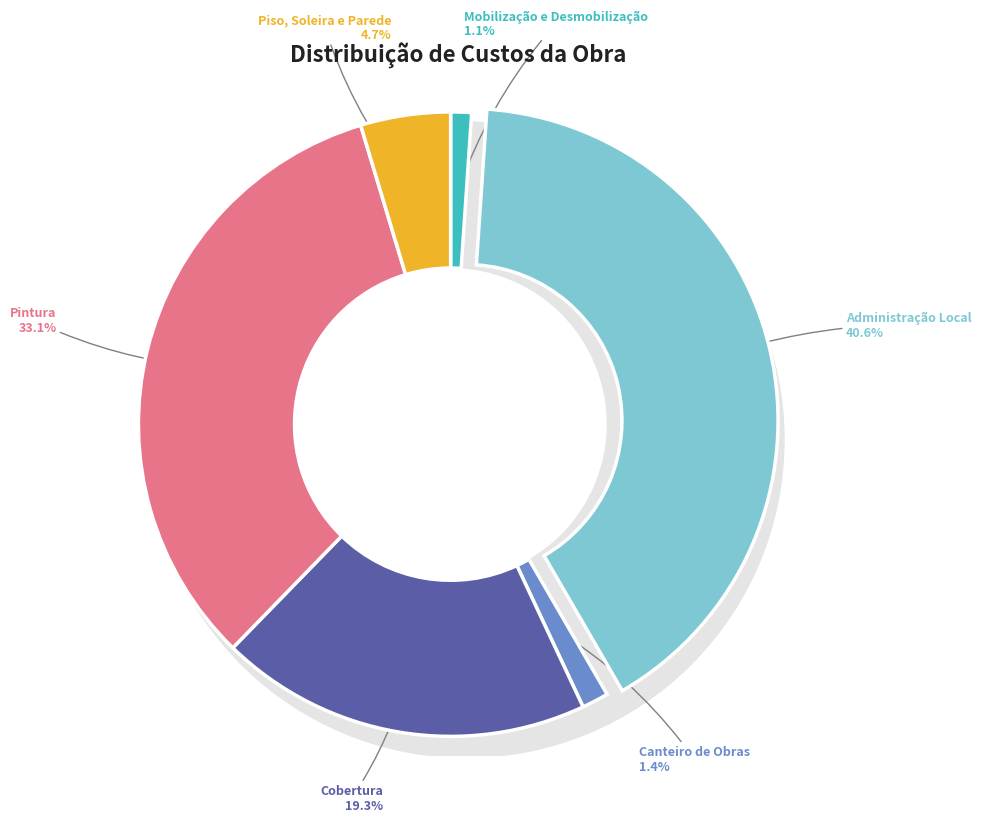

What is the largest slice in the pie chart?

Administração Local